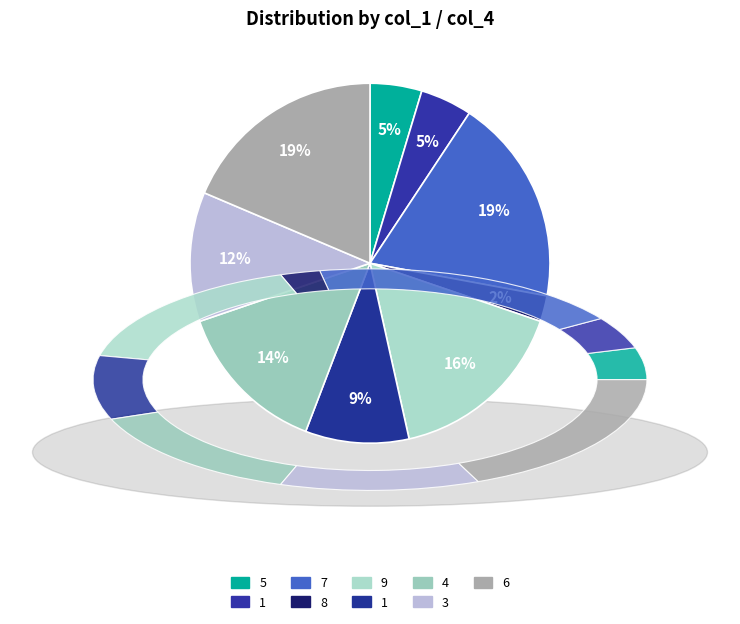

What is the largest slice in the pie chart?

7